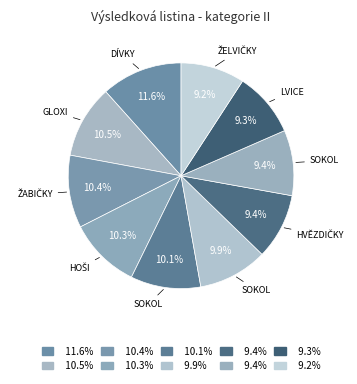

How many slices are in this pie chart?

10